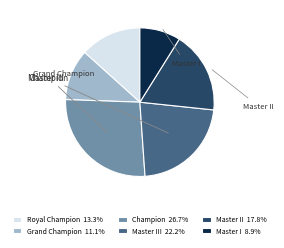

Is there any slice that represents more than half of the pie?

No